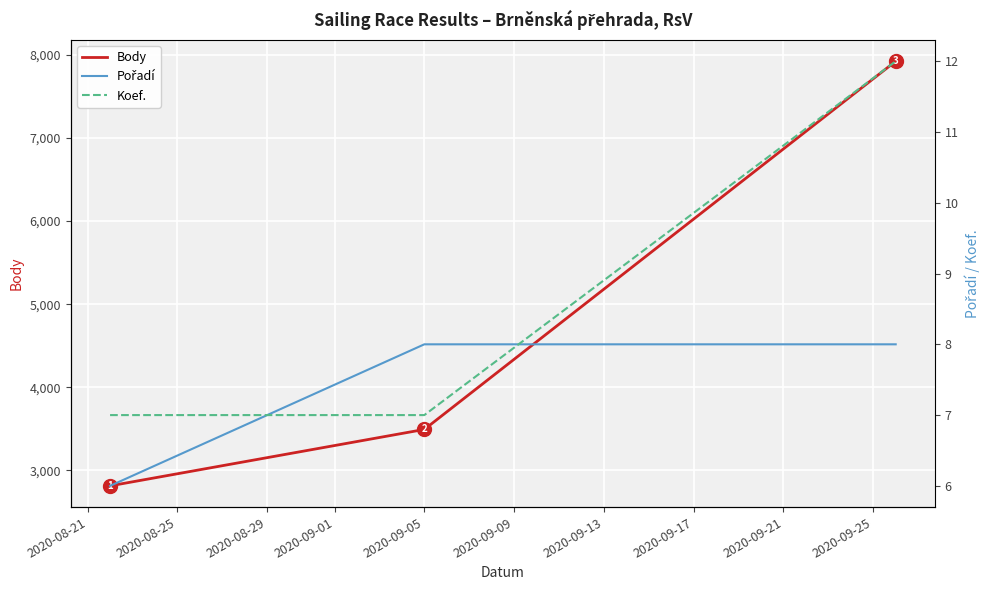

What is the highest value of the Body series?

7924